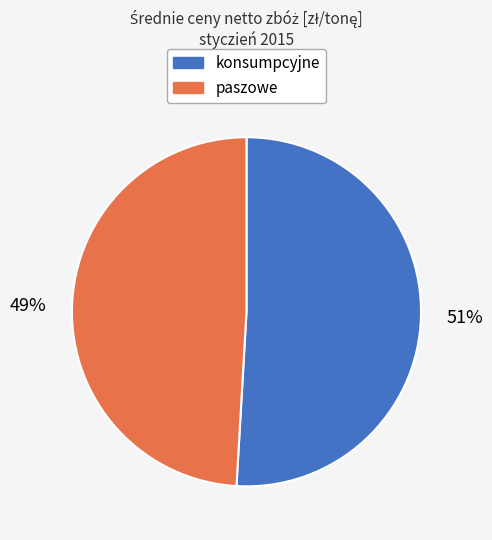

Combined, do paszowe and konsumpcyjne account for over 50%?

Yes